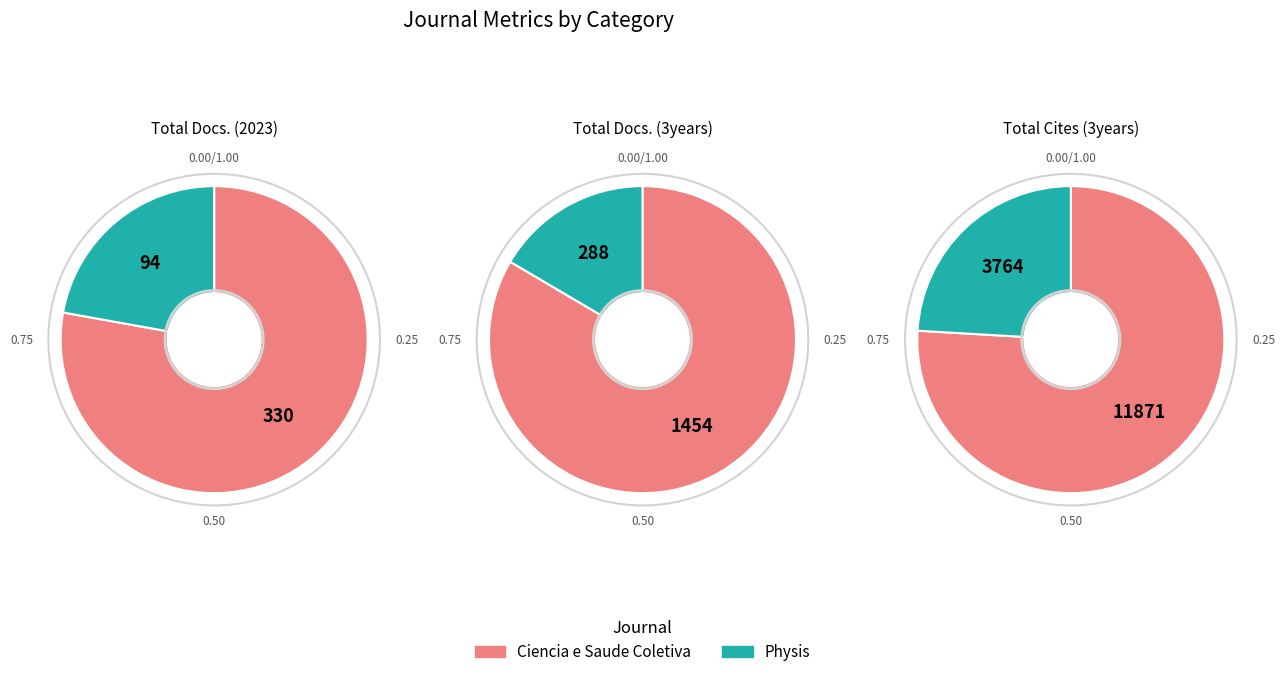

Between Ciencia e Saude Coletiva and Physis, which series saw the biggest shift?

Total Cites (3years)